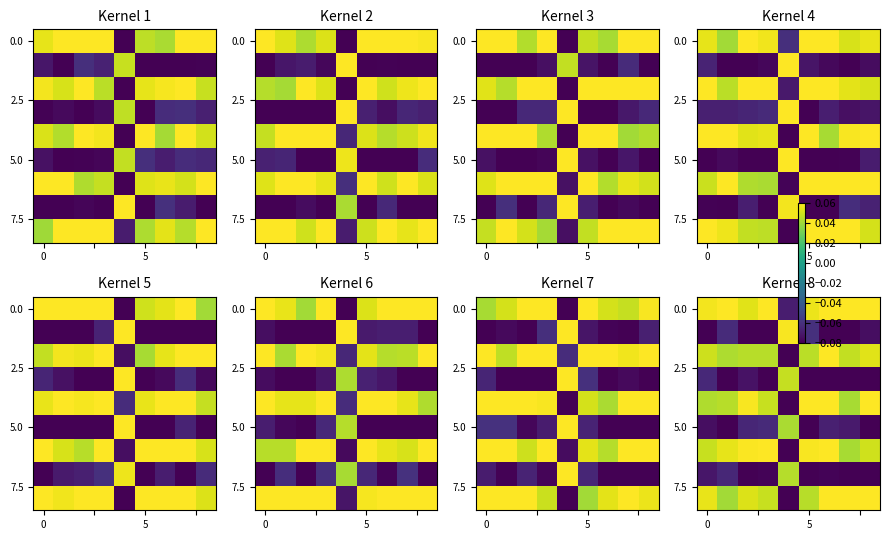

At which category is the sum across all series the highest?

6